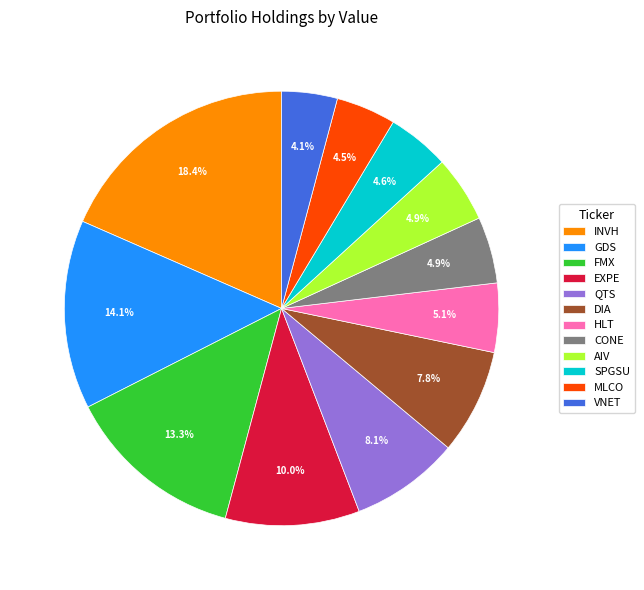

Approximately how many times larger is the value at EXPE compared to GDS?

0.7